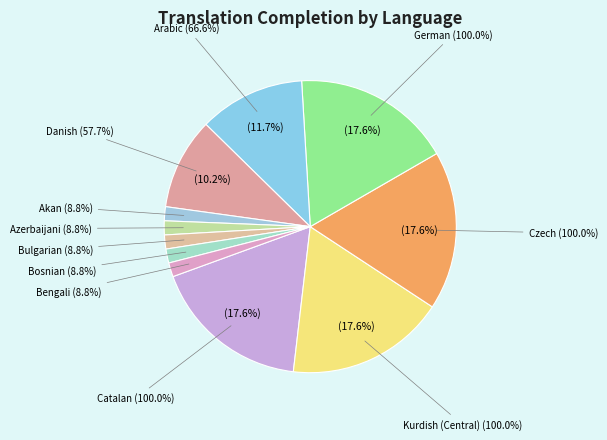

Rank the categories by value from lowest to highest.

Akan, Azerbaijani, Bulgarian, Bosnian, Bengali, Danish, Arabic, Catalan, Kurdish (Central), Czech, German